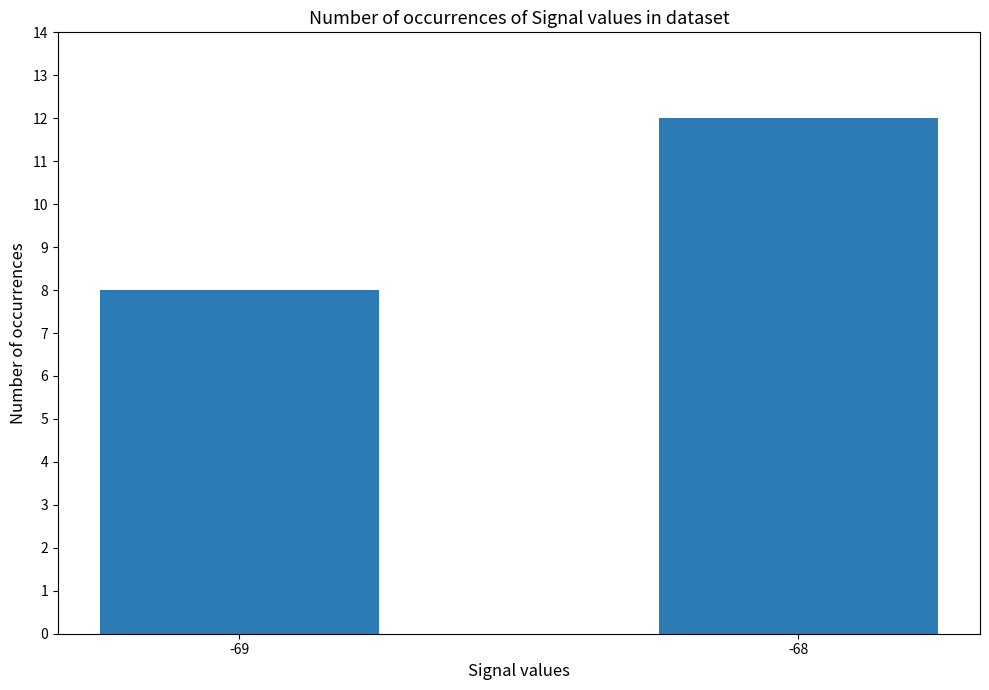

How many bars are there in total?

2